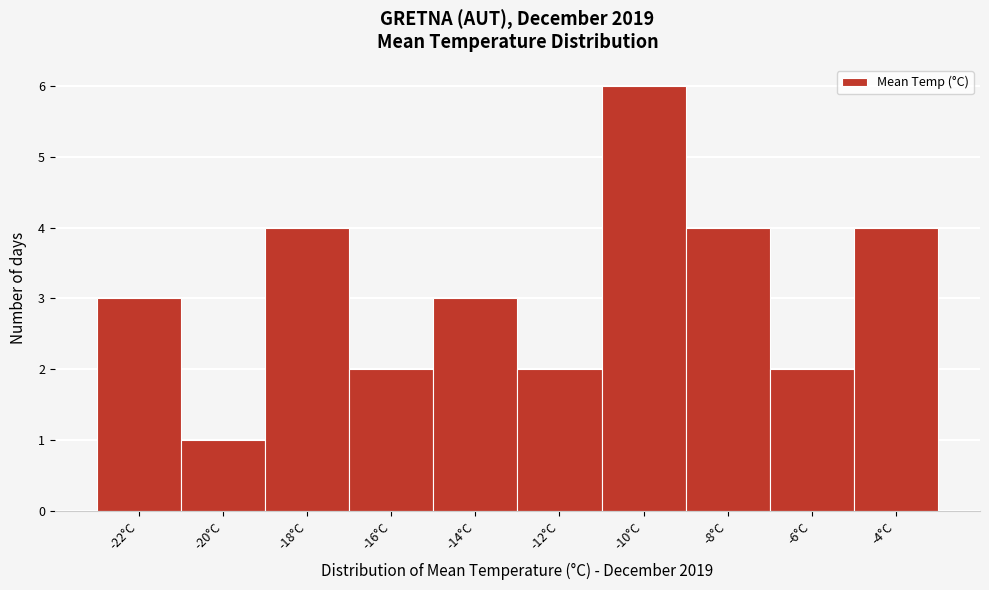

Reading right to left, what are all the values shown in this chart?

4	2	4	6	2	3	2	4	1	3